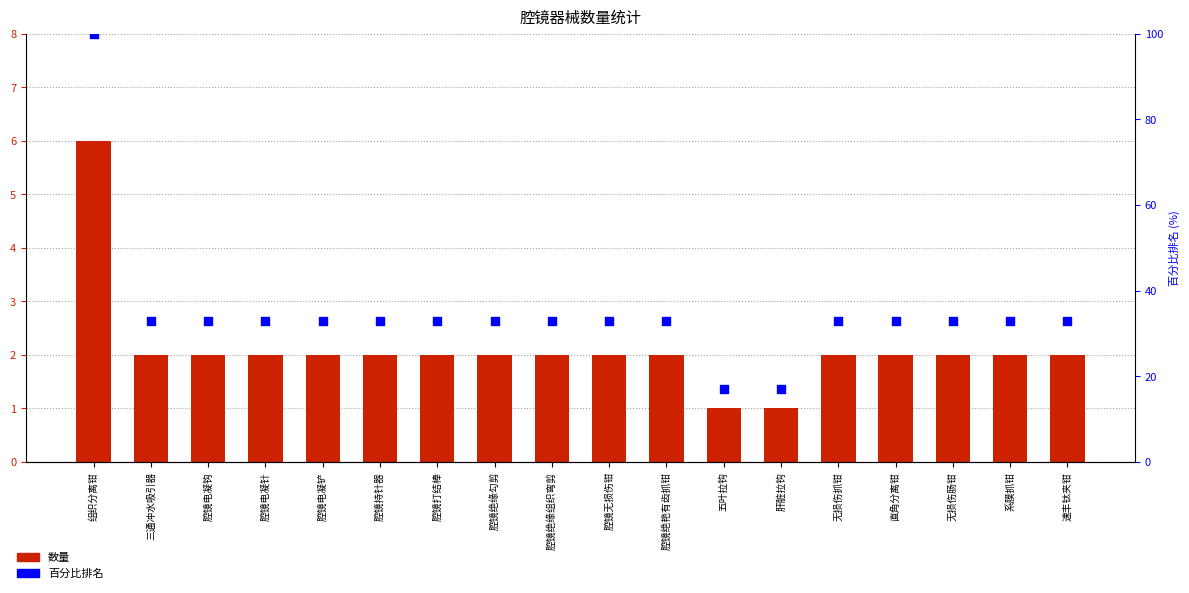

Which series has the largest total across all categories?

百分比排名